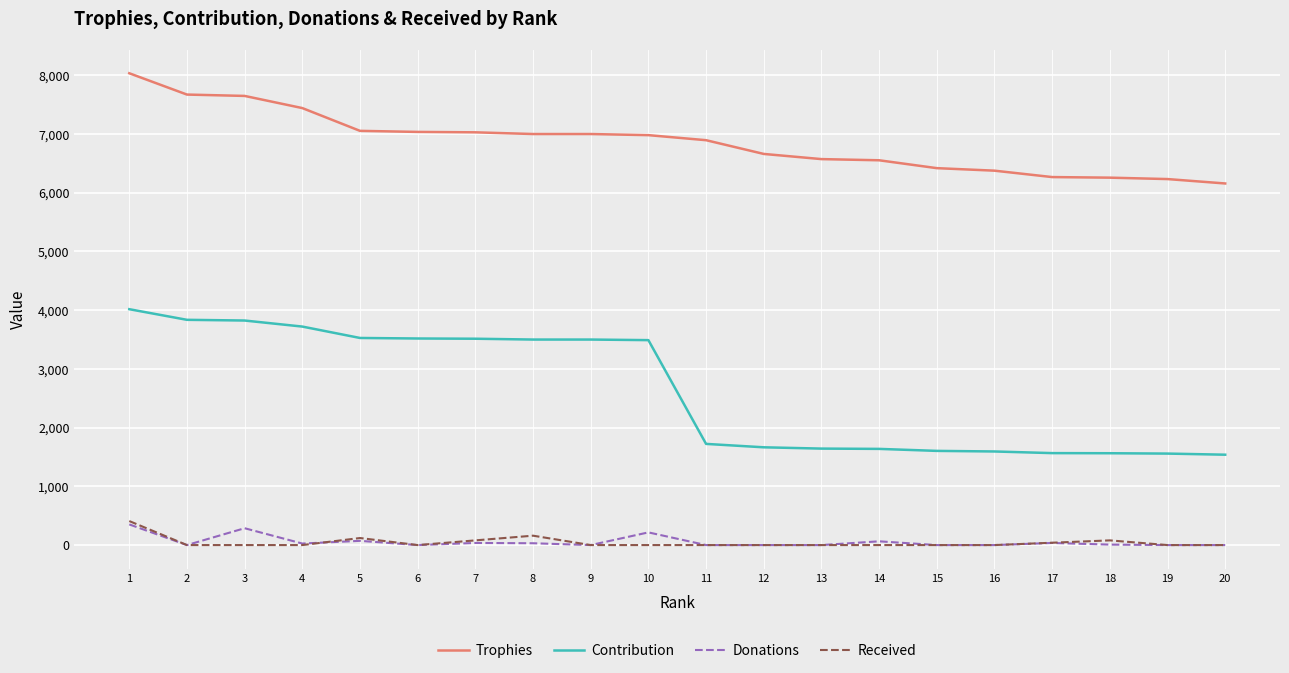

The Received series shows 0 at 10. True or false?

True